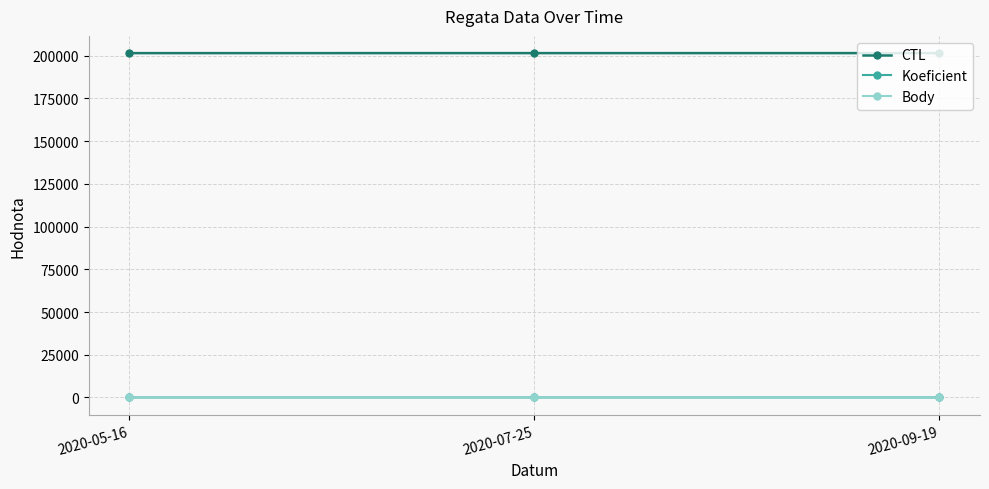

Count the Koeficient values in the range 1 to 7.

3